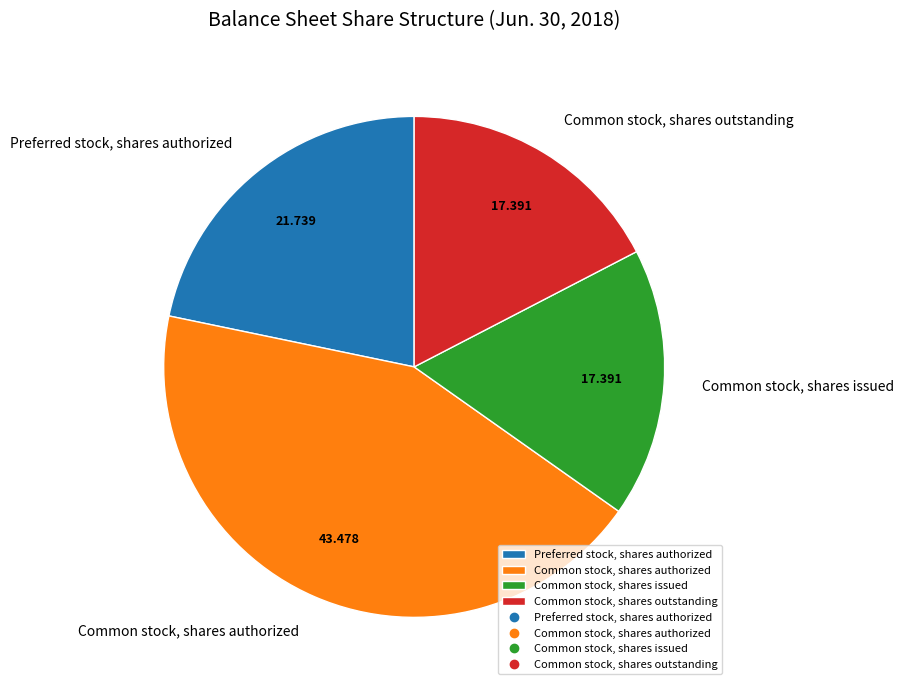

Is Common stock, shares issued the majority of the pie?

No